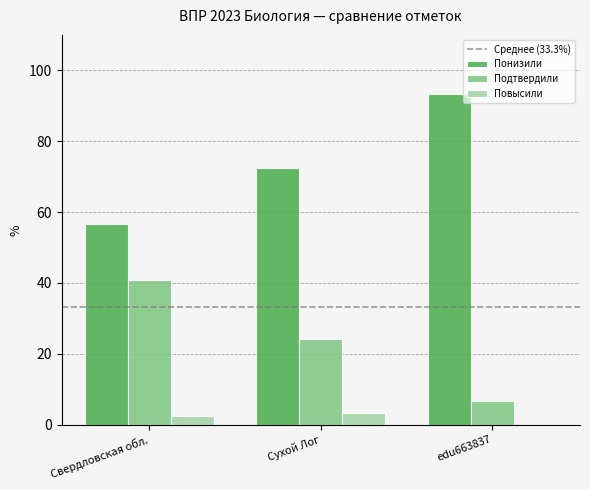

The value of Подтвердили at edu663837 is 6.7. True or false?

True